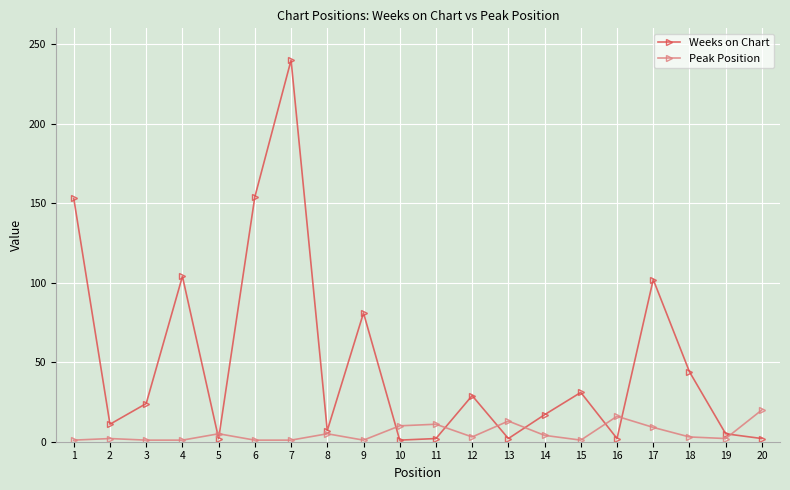

Which series has the largest range (max minus min)?

Weeks on Chart